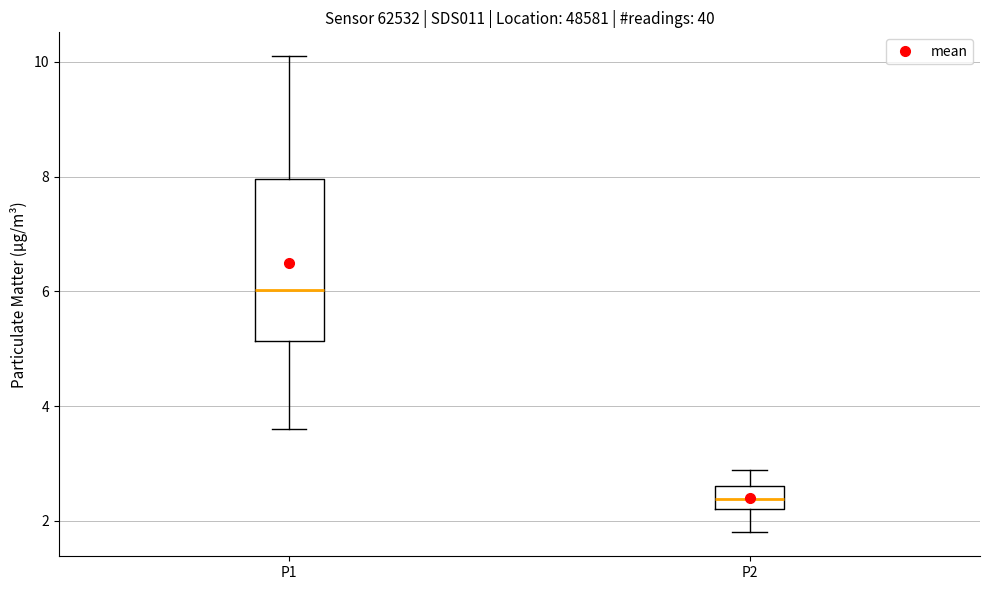

Which box is the tallest, from its lower edge to its upper edge?

P1